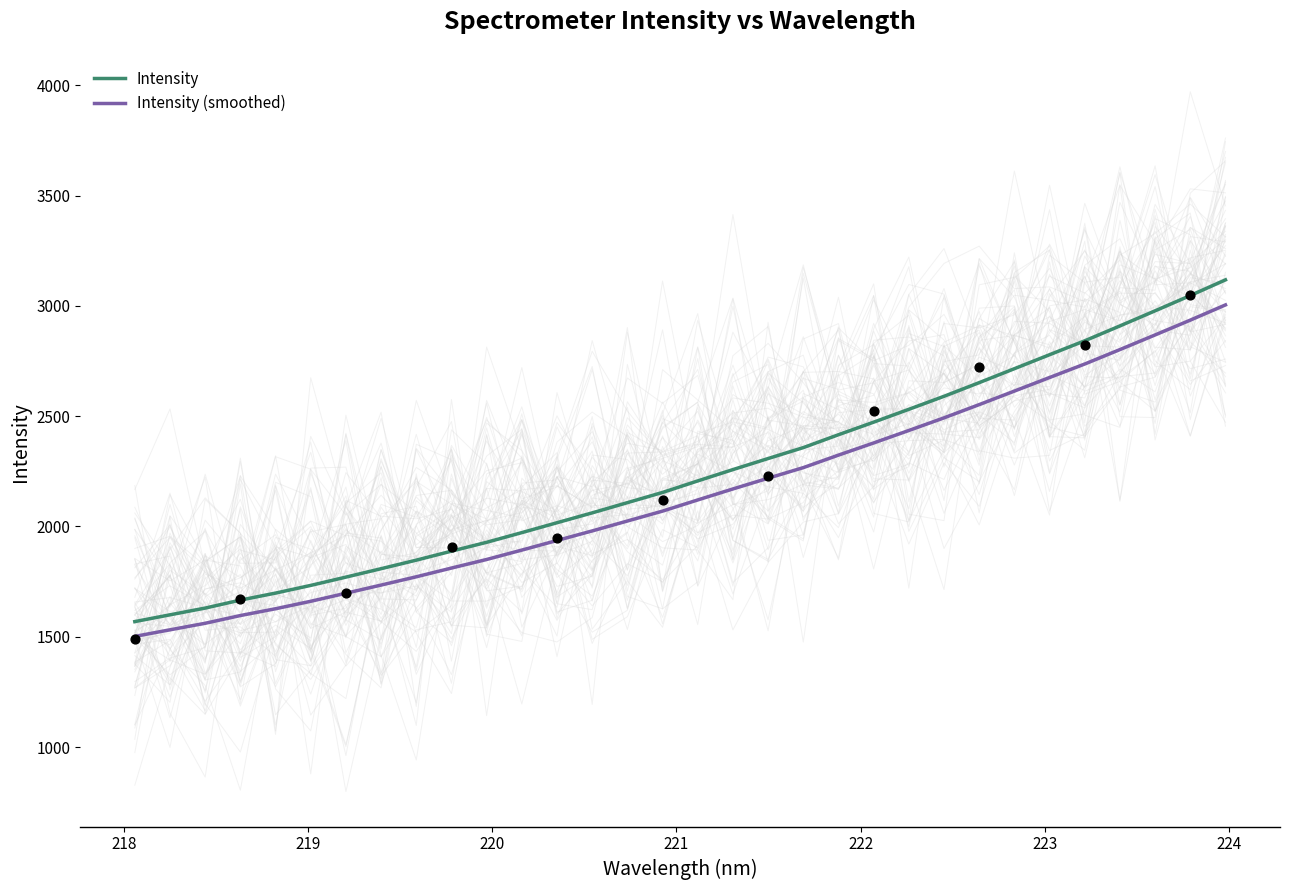

What is the lowest value of the Intensity series?

1568.9